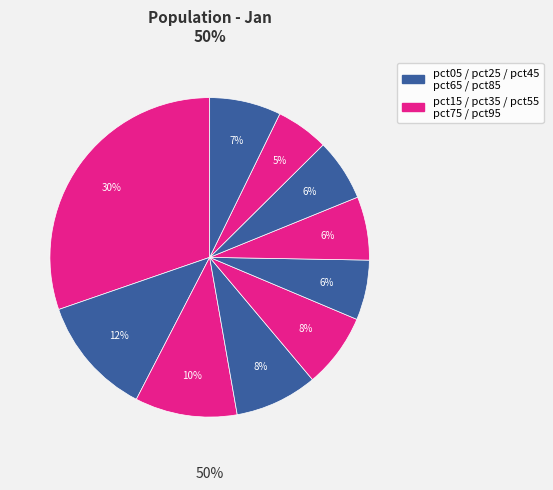

Which category has the smallest portion of the pie?

pct85